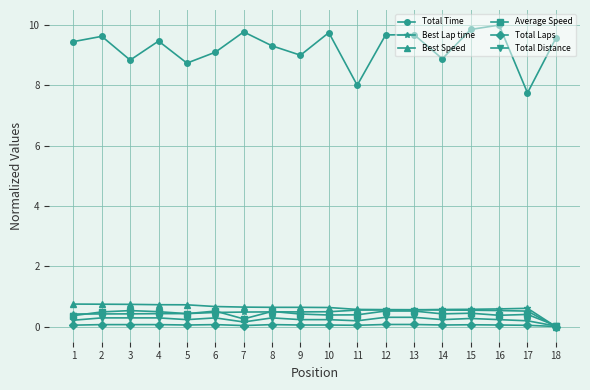

True or false: Average Speed has more than 2 points higher than both neighbors.

True